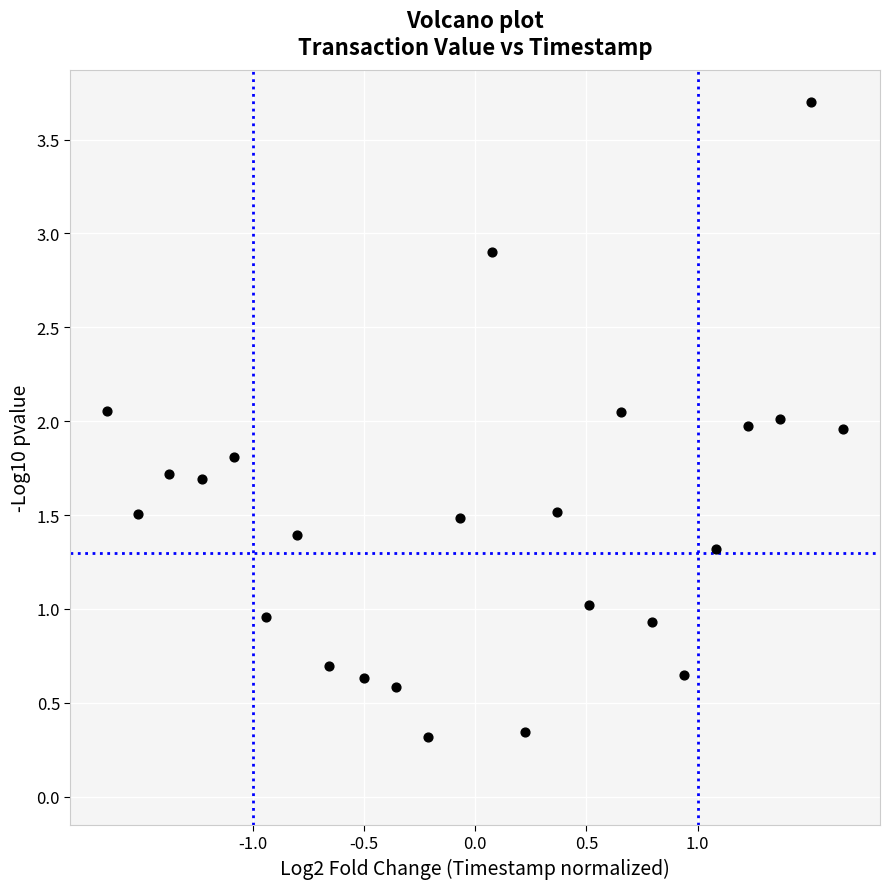

What is the range of Y values (max minus min)?

3.4